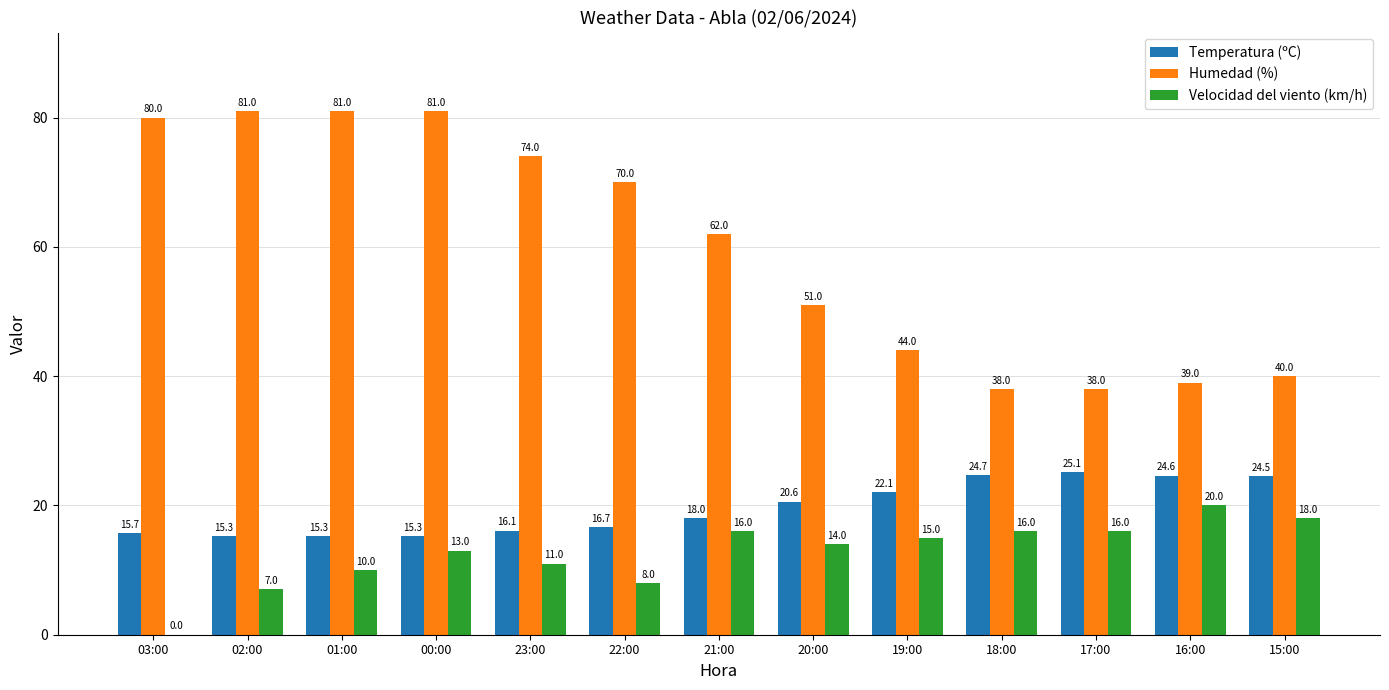

The Humedad (%) series shows 11.6 at 15:00. True or false?

False